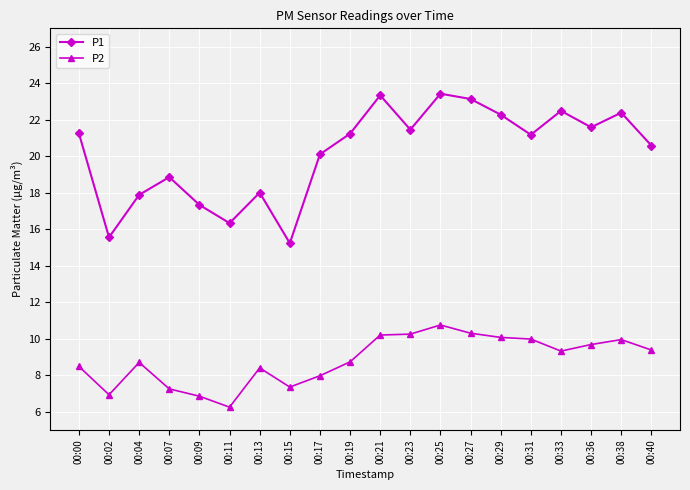

At which category does P1 reach its first local valley?

00:02